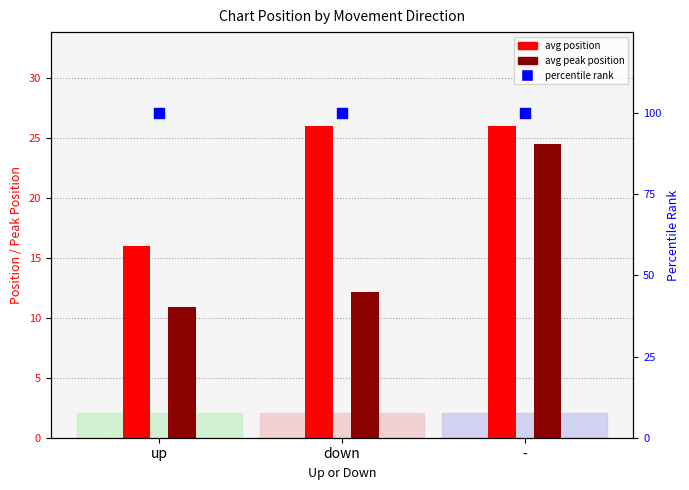

Which series has the largest total across all categories?

percentile rank